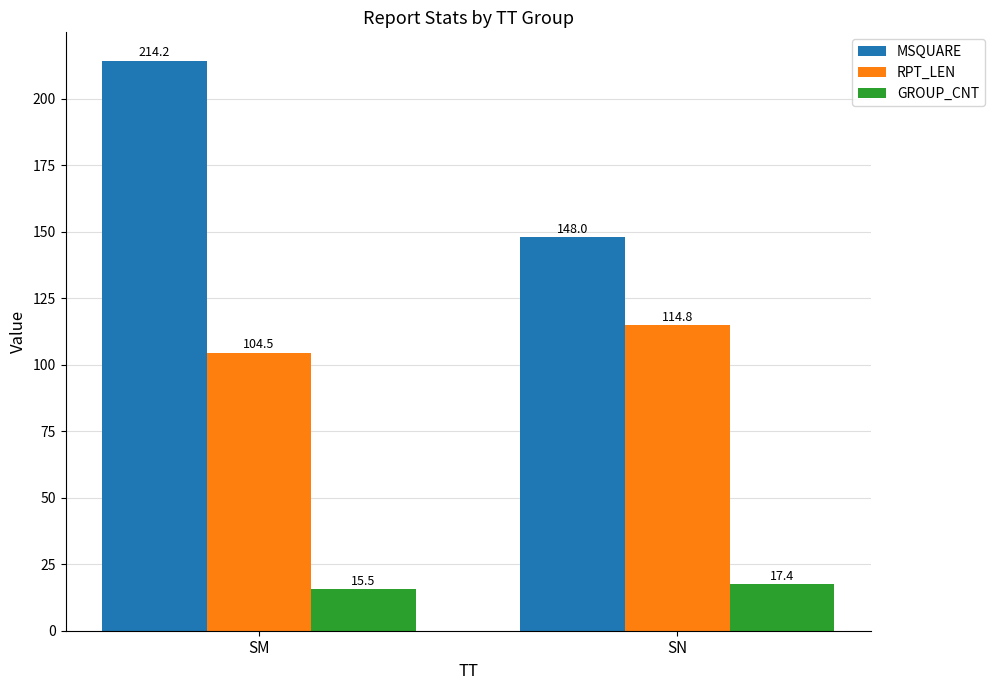

What is the lowest value of the MSQUARE series?

148.0